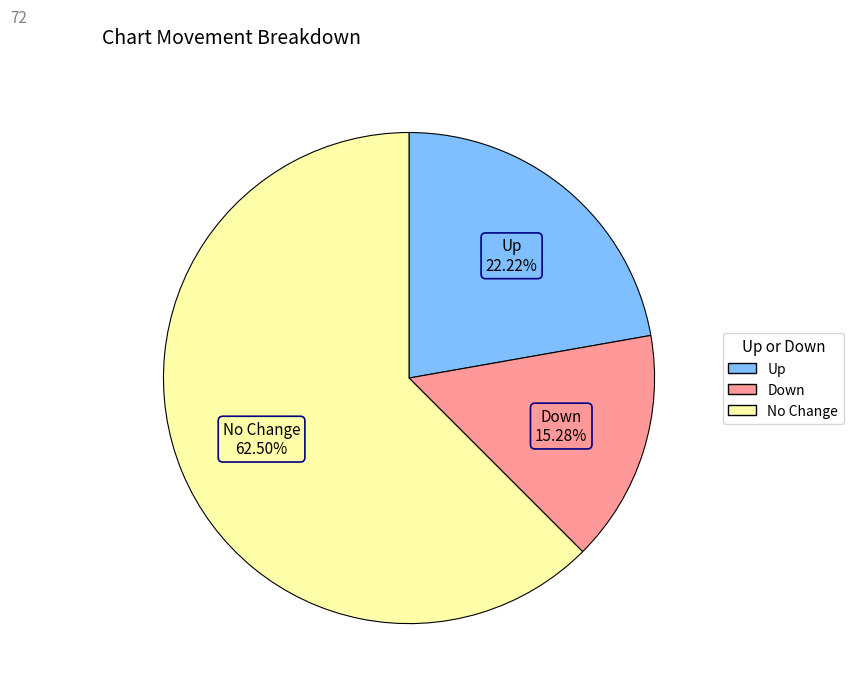

Is there a majority slice in this chart?

Yes